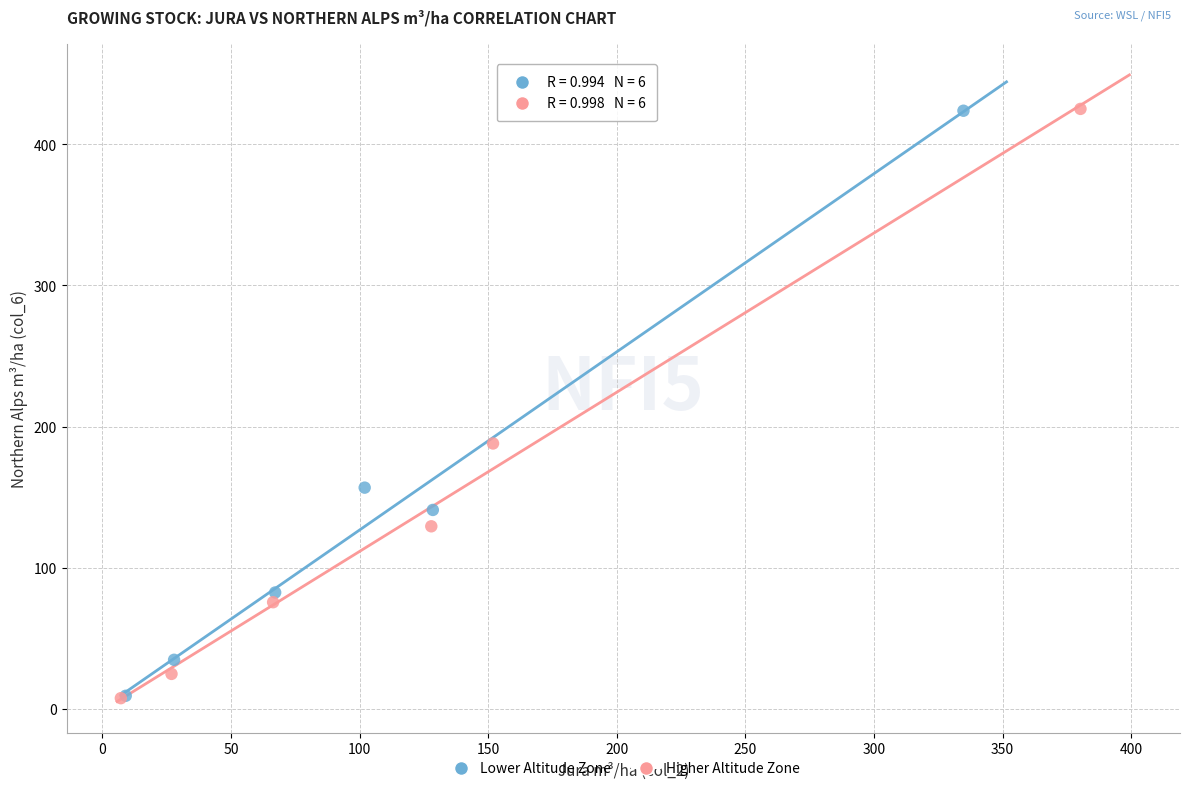

Which series has the widest spread of Y values?

Higher Altitude Zone